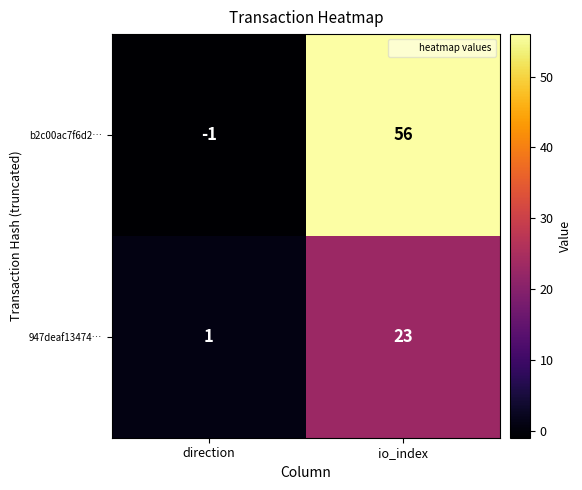

What is the average value of the 947deaf13474… series?

12